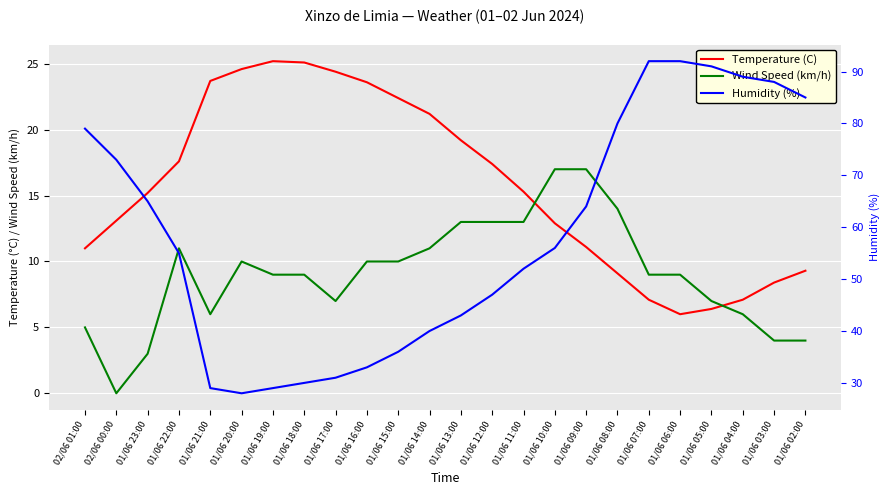

Between 01/06 18:00 and 01/06 05:00, which series saw the biggest shift?

Humidity (%)